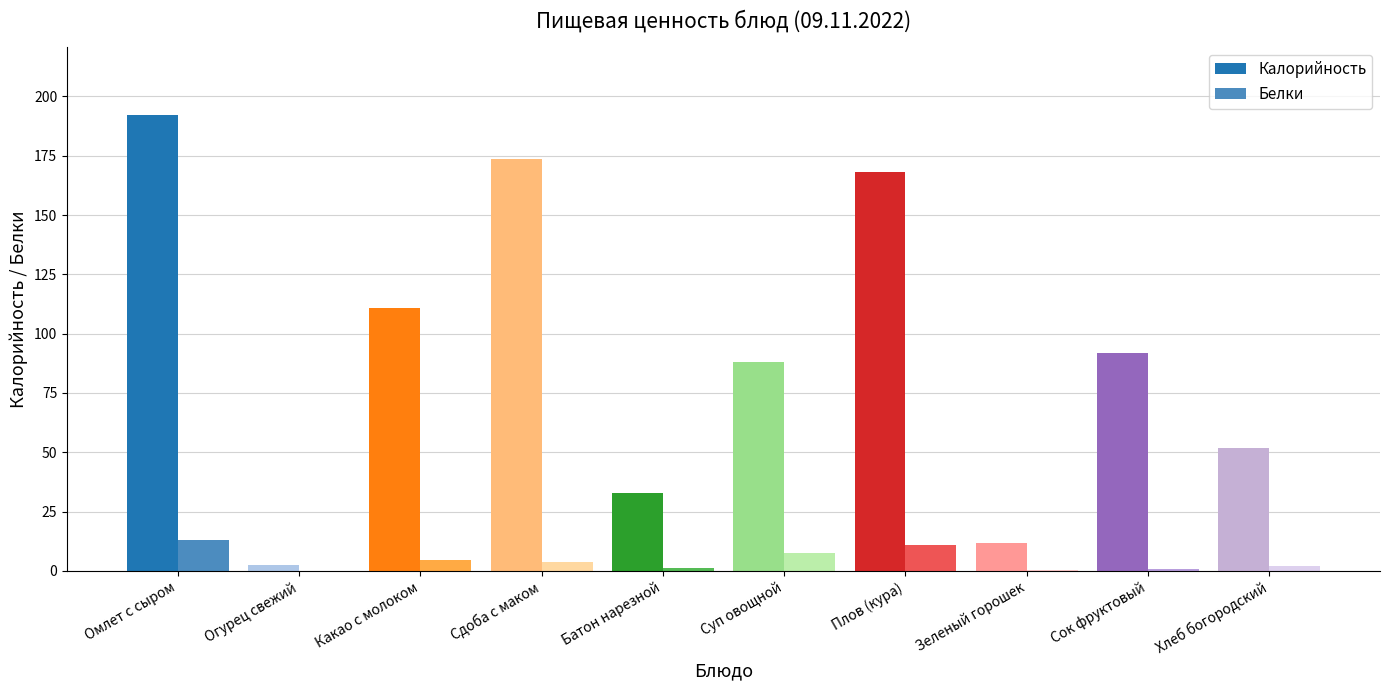

True or false: Калорийность has a value of 20.6 at Сок фруктовый.

False